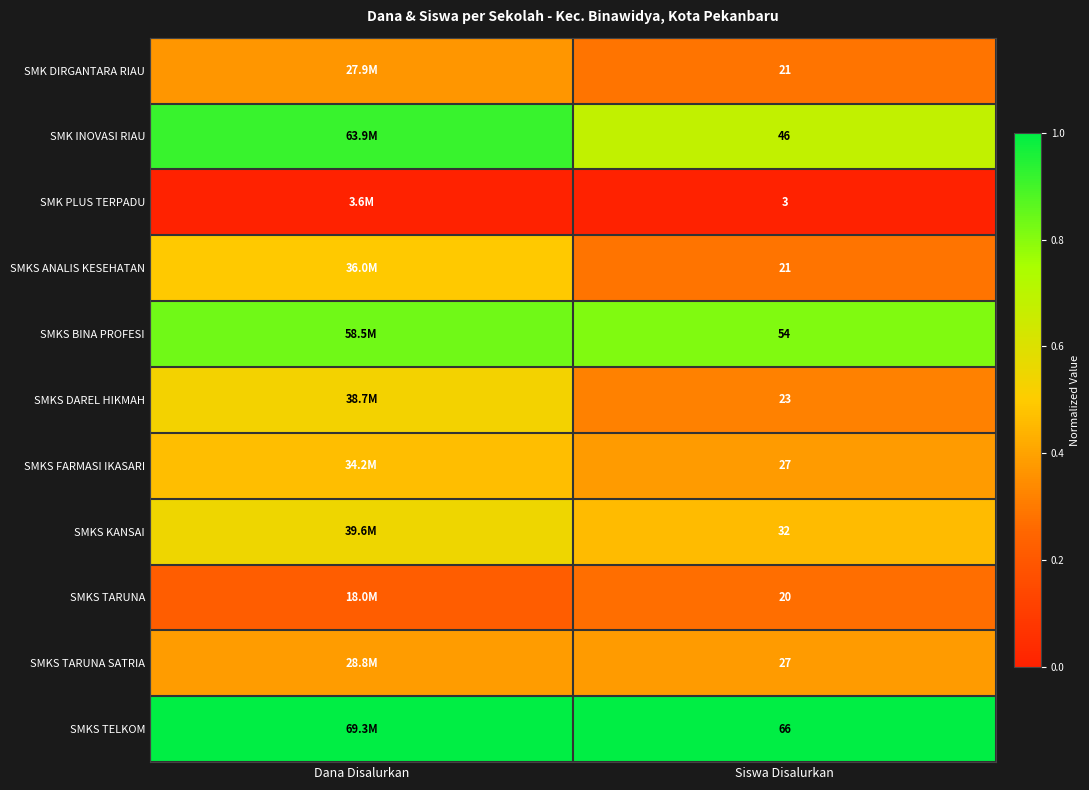

What is the total value across all series at Dana Disalurkan?

5.8